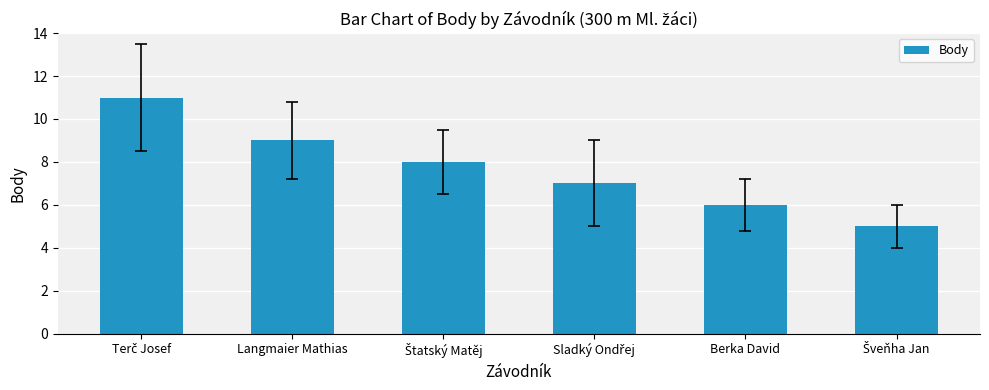

What is the minimum value shown in the chart?

5